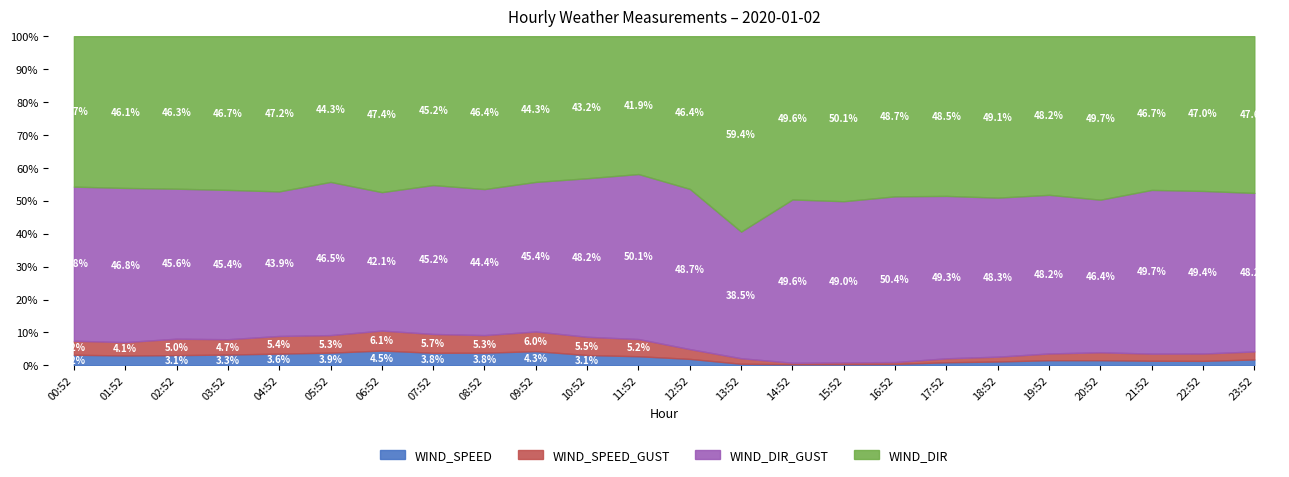

Between 14:52 and 19:52, which series saw the biggest shift?

WIND_DIR